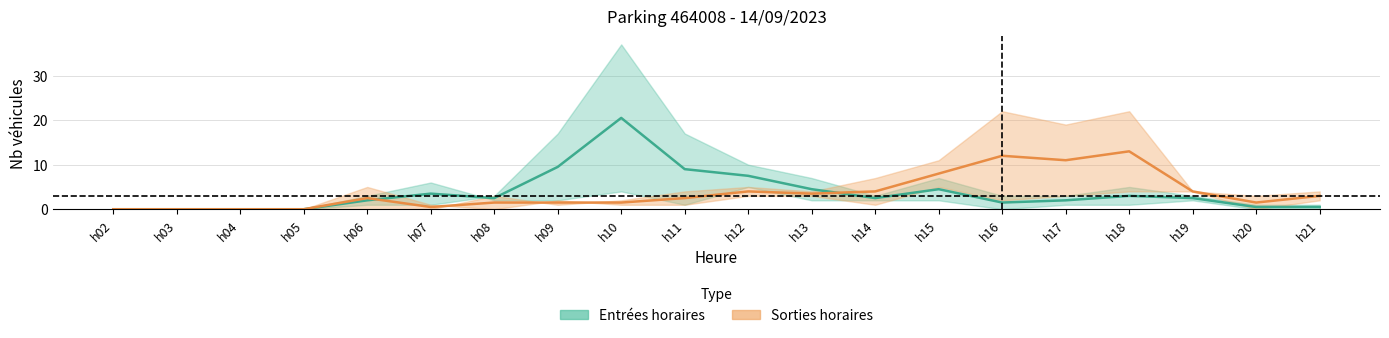

Rank the categories by SORTIES NB_ABONNE value from highest to lowest.

h18, h16, h17, h15, h12, h14, h19, h13, h21, h06, h11, h08, h09, h10, h20, h07, h02, h03, h04, h05